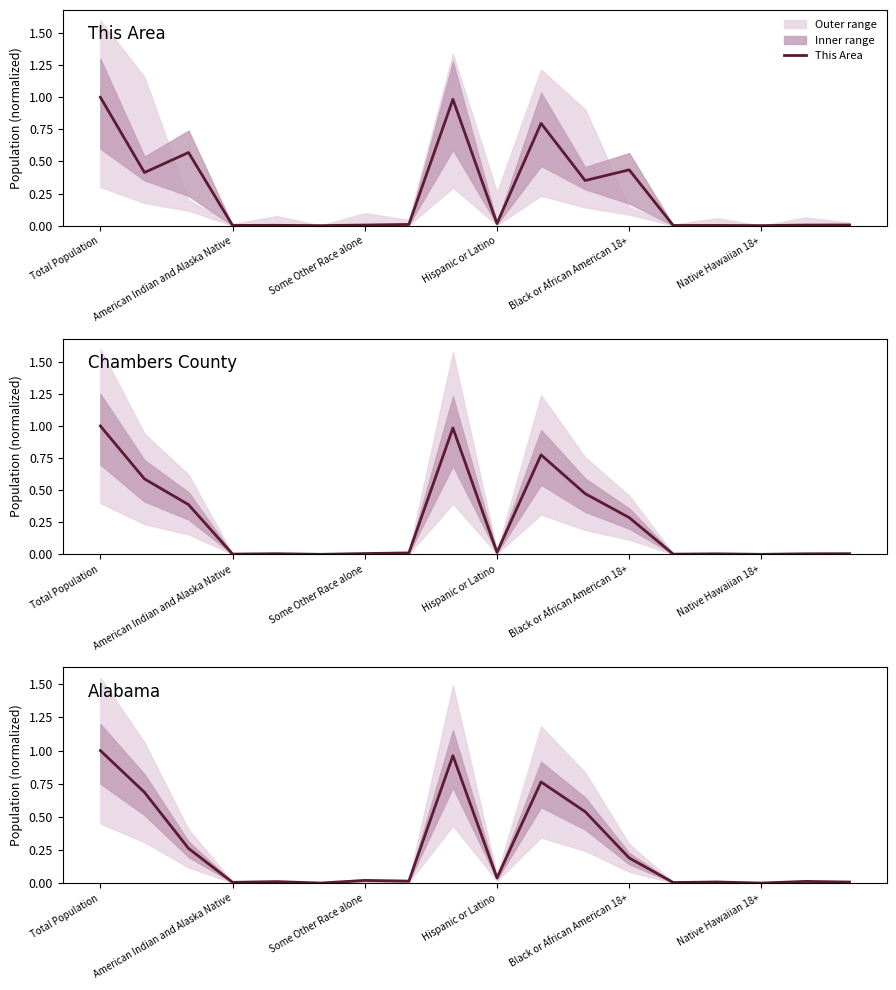

How many values in the Chambers County series exceed 0?

17